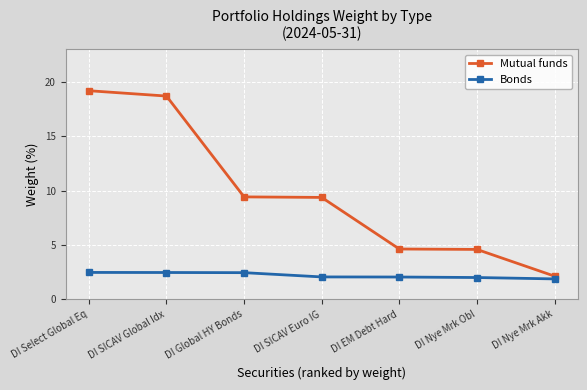

True or false: Bonds has a value of 3.2 at DI EM Debt Hard.

False